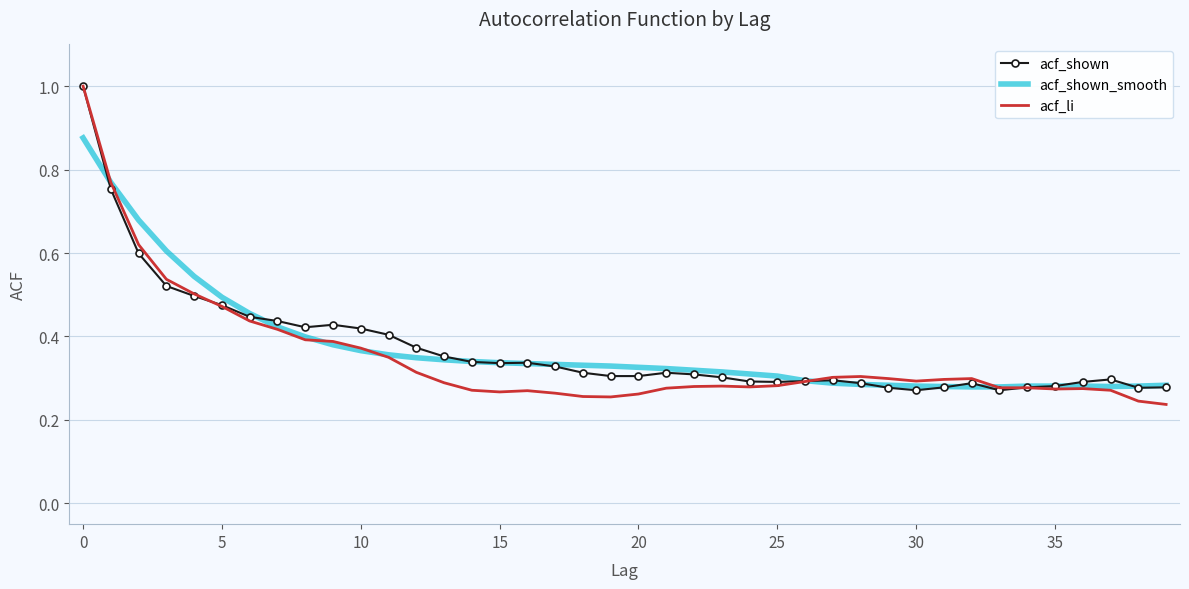

What is the highest value of the acf_shown series?

1.0